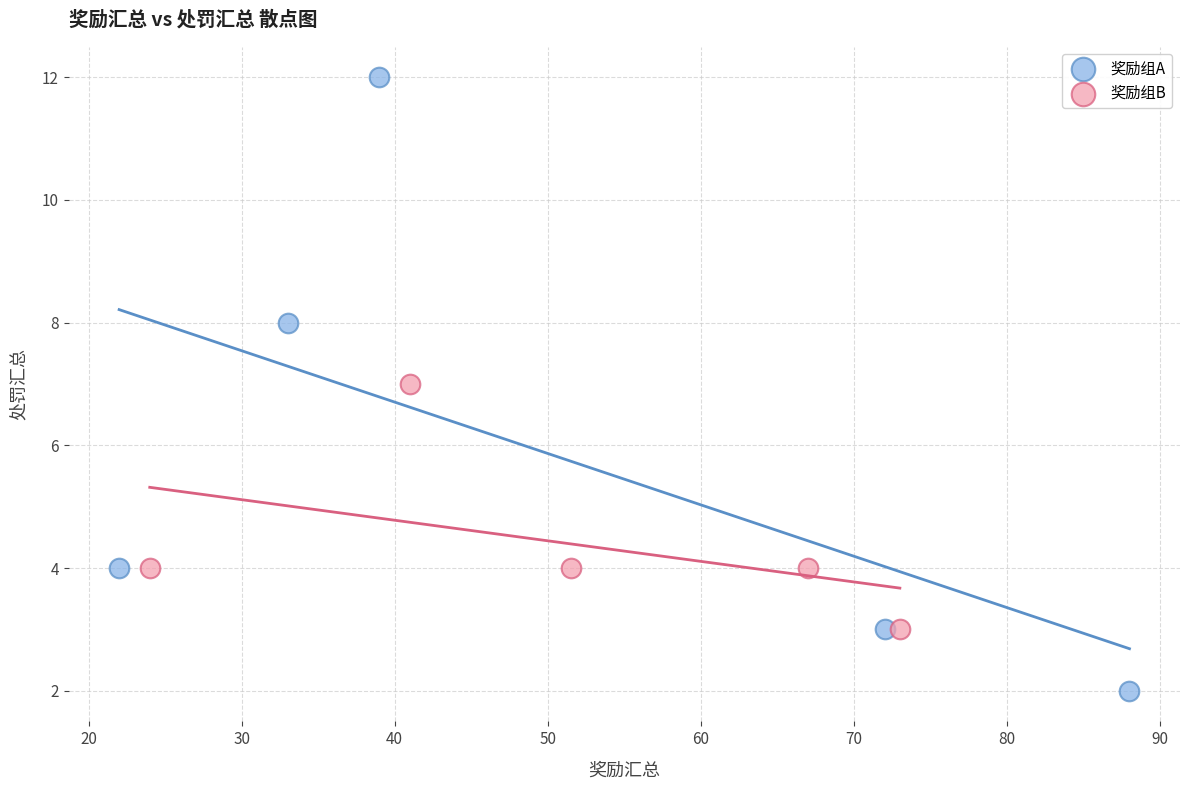

Which series has the largest Y range (max minus min)?

奖励组A